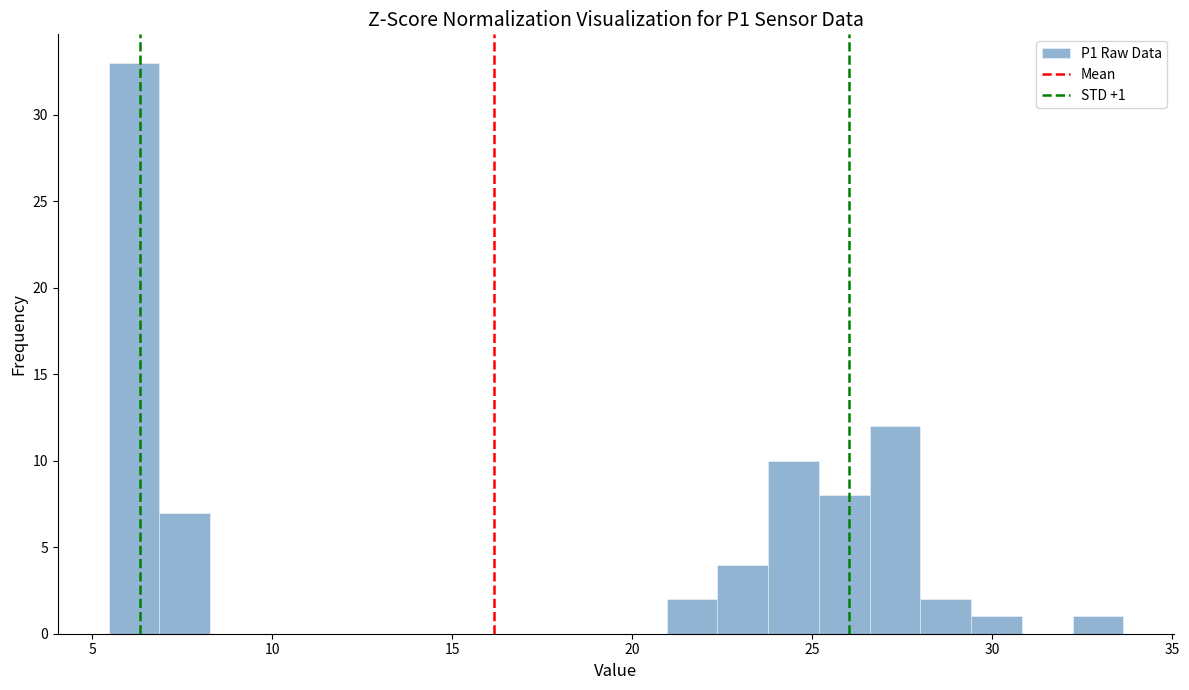

Around what value on the x-axis is the tallest bar? Give the approximate position of its centre, as read against the axis.

6.0